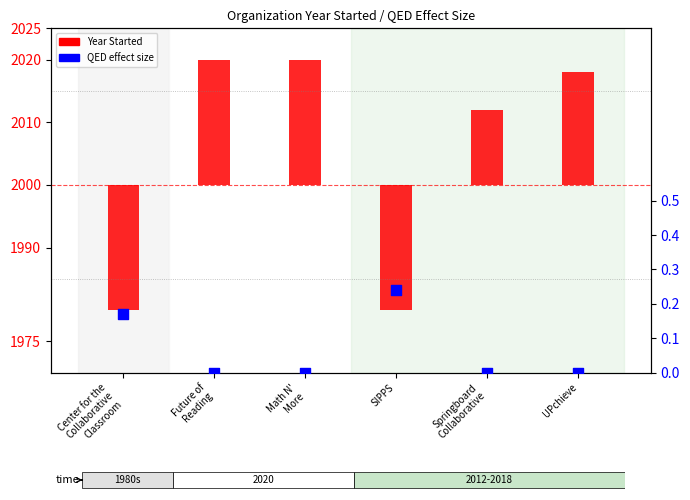

What are all the series names shown in the legend?

Year Started, QED effect size